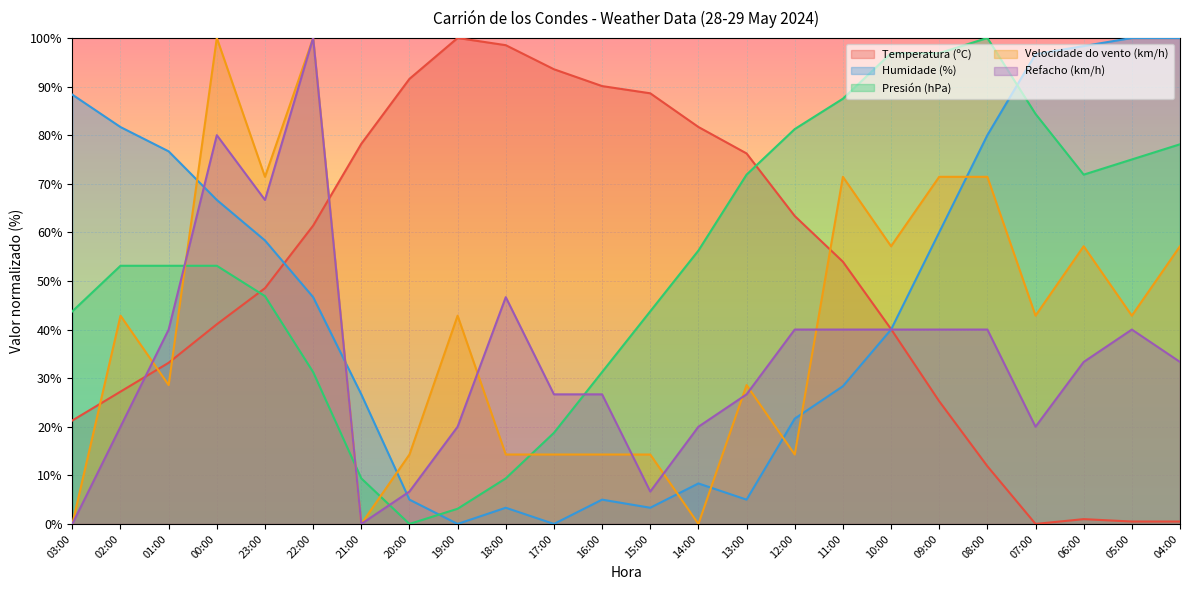

Read the Presión (hPa) value at 09:00.

96.9